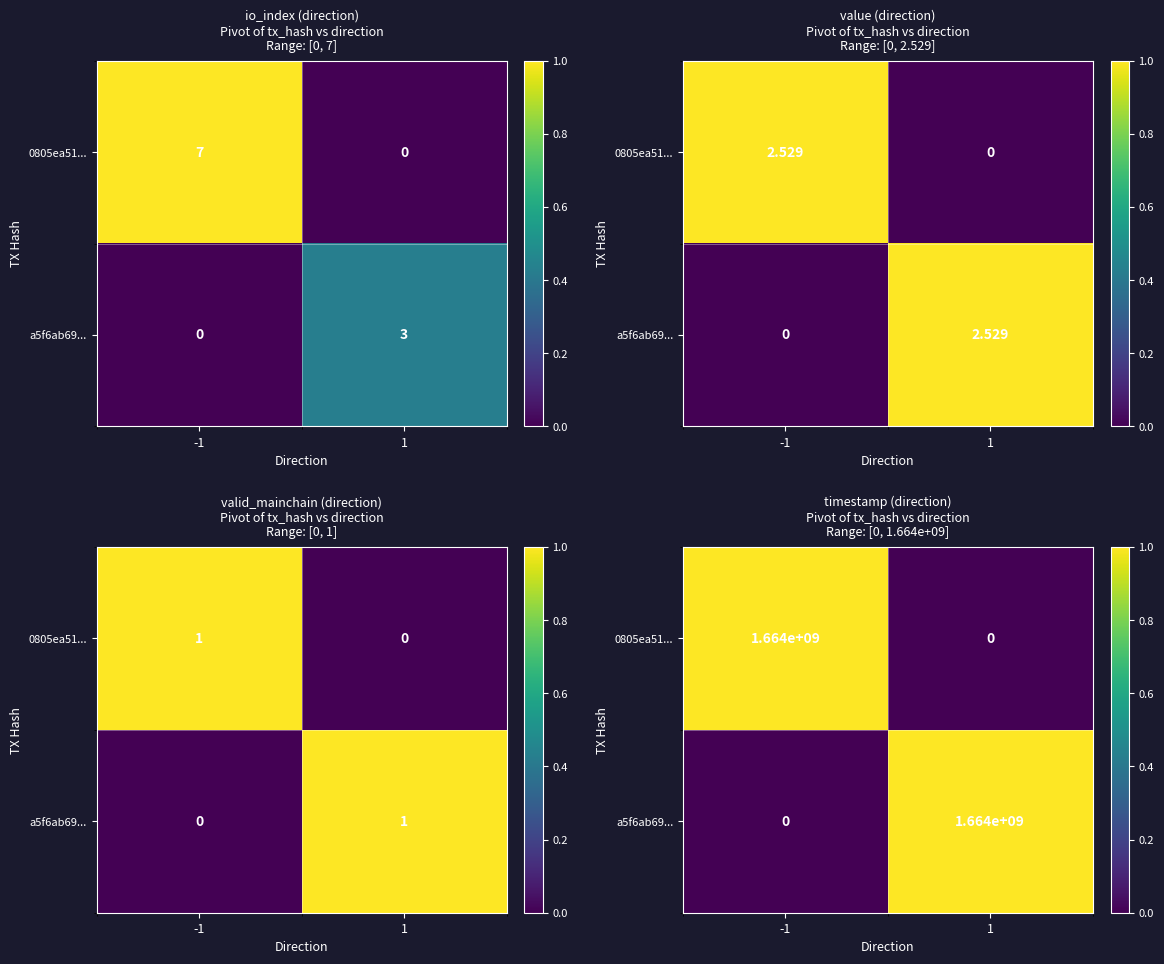

The 0805ea51... series shows 0.0 at 1. True or false?

True